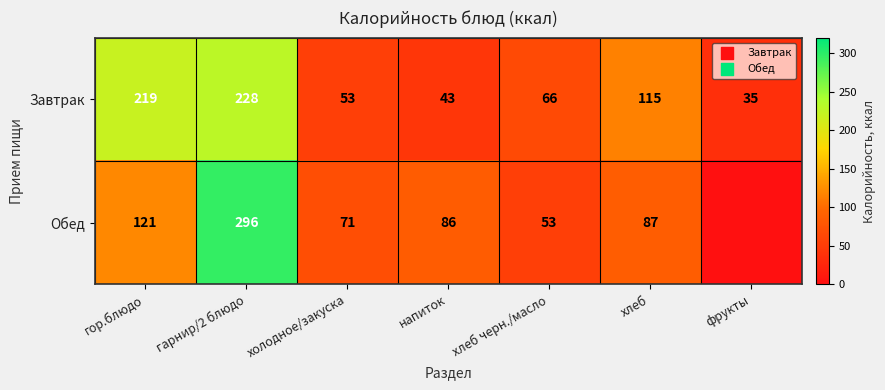

What is the sum of the Завтрак values at хлеб and гор.блюдо?

334